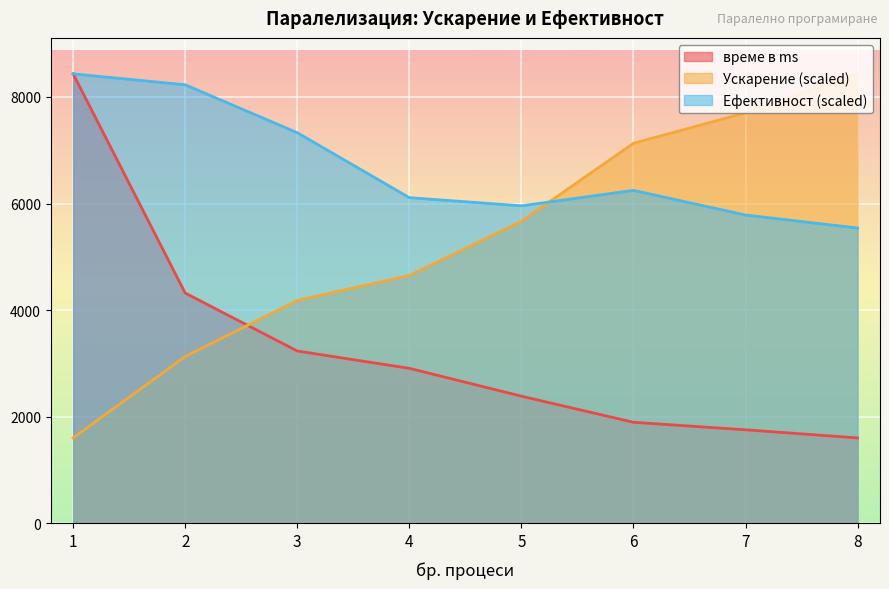

The време в ms series shows 3234.0 at 3. True or false?

True